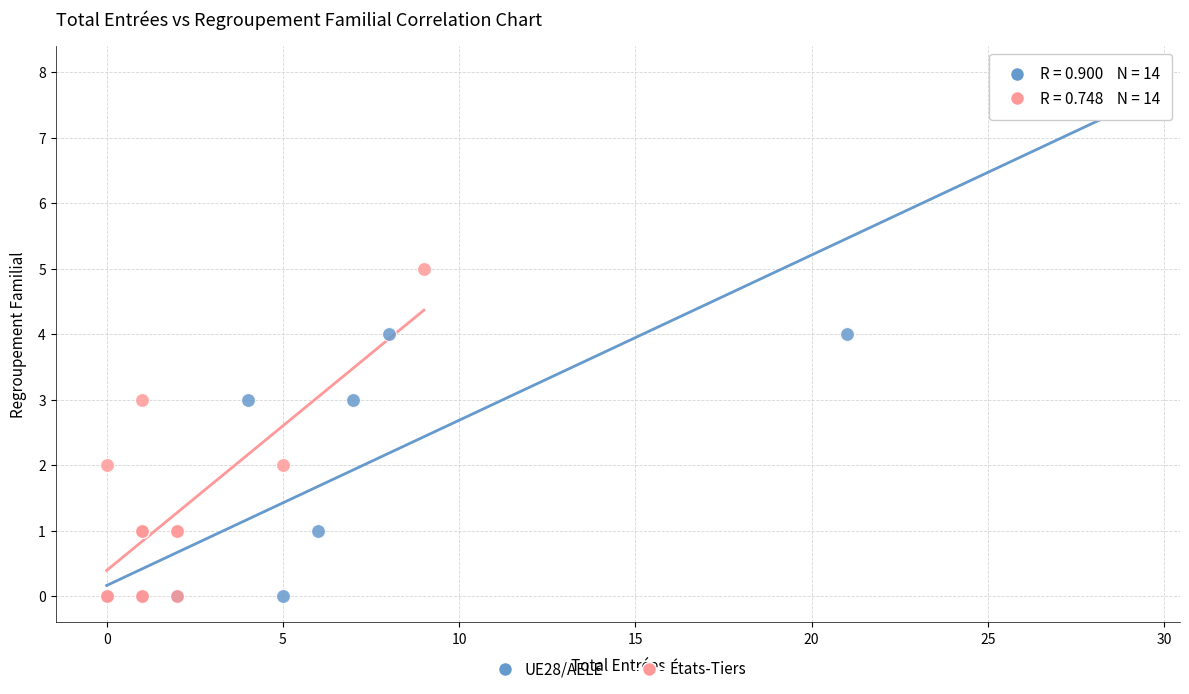

Which series has the widest spread of Y values?

UE28/AELE